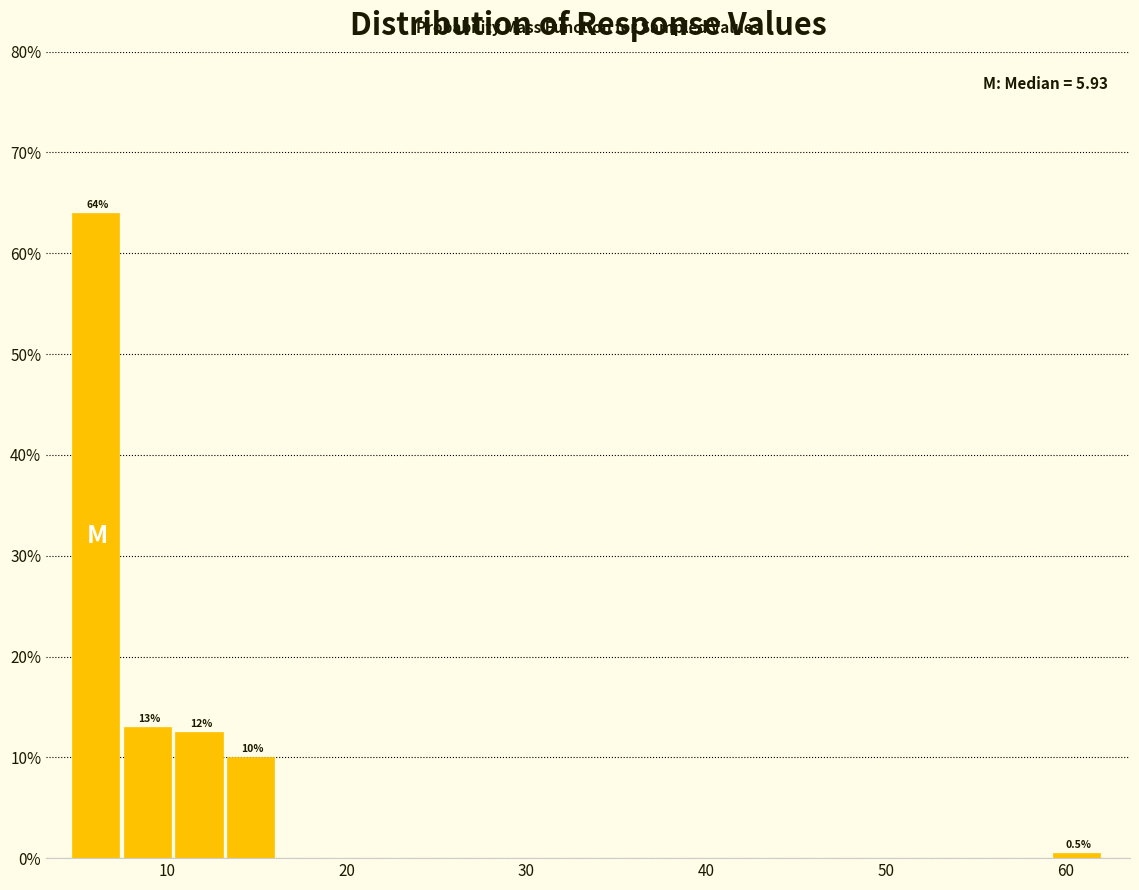

Read against the x-axis, roughly where is the centre of the tallest bar?

6